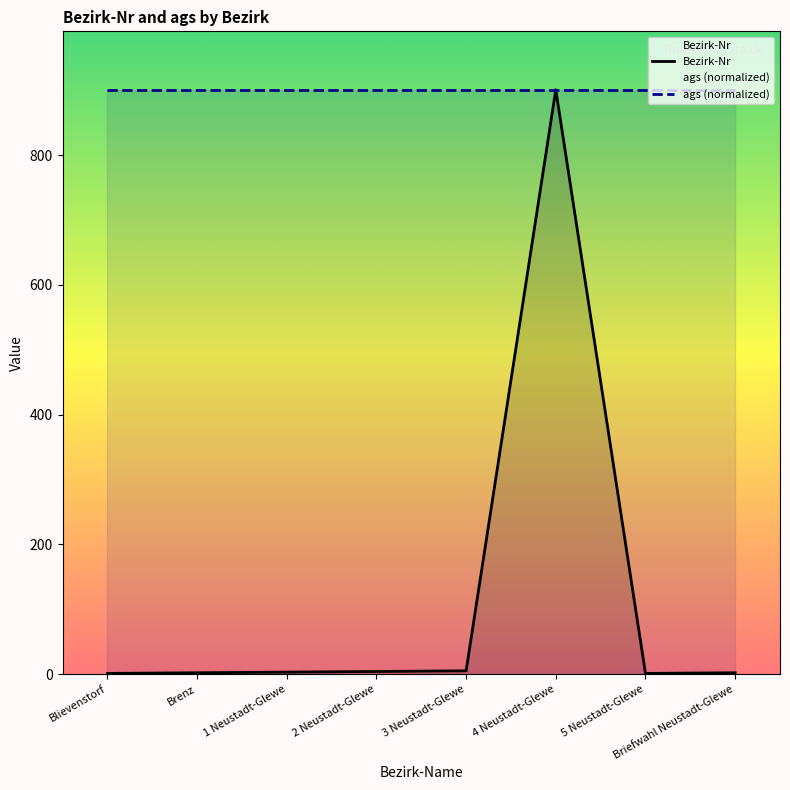

How many distinct data groups are displayed?

2